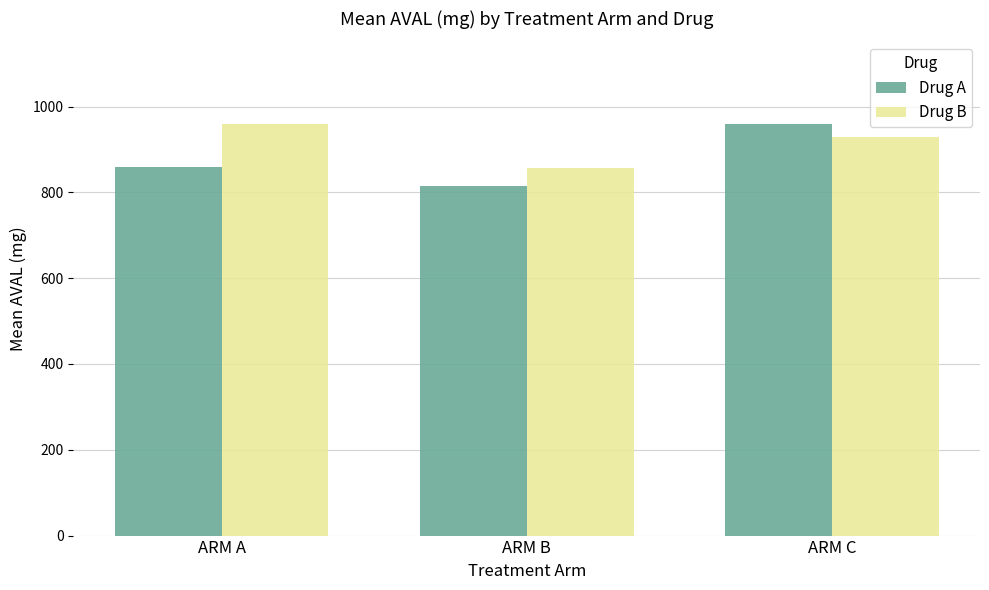

How many data points does each series have?

3